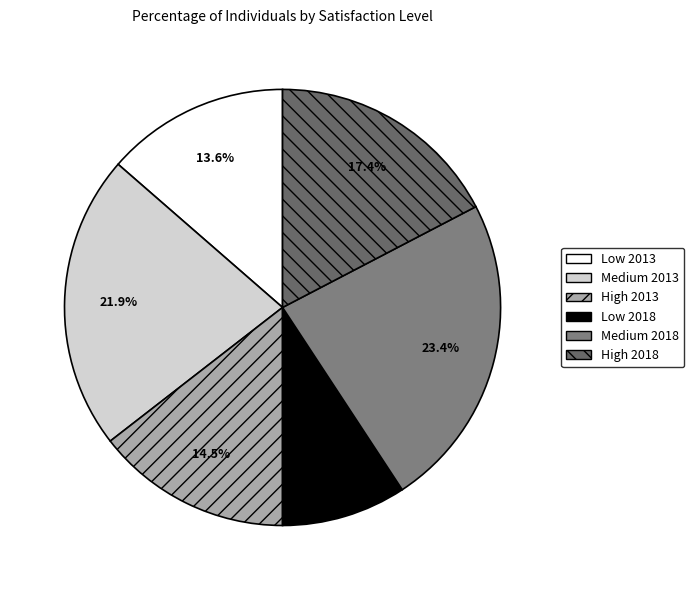

Is Low 2018 the majority of the pie?

No